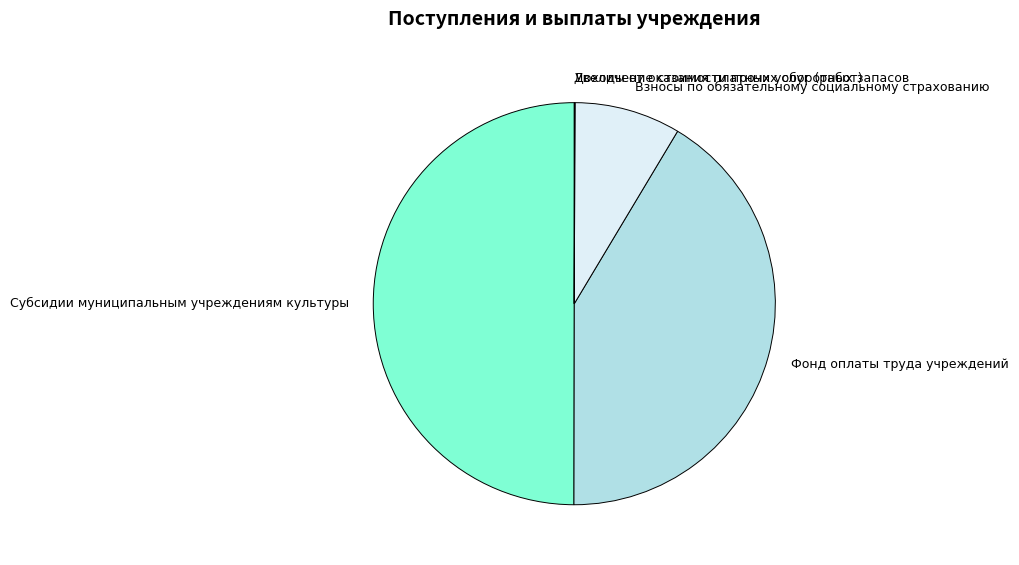

True or false: Фонд оплаты труда учреждений accounts for 28% of the total.

False